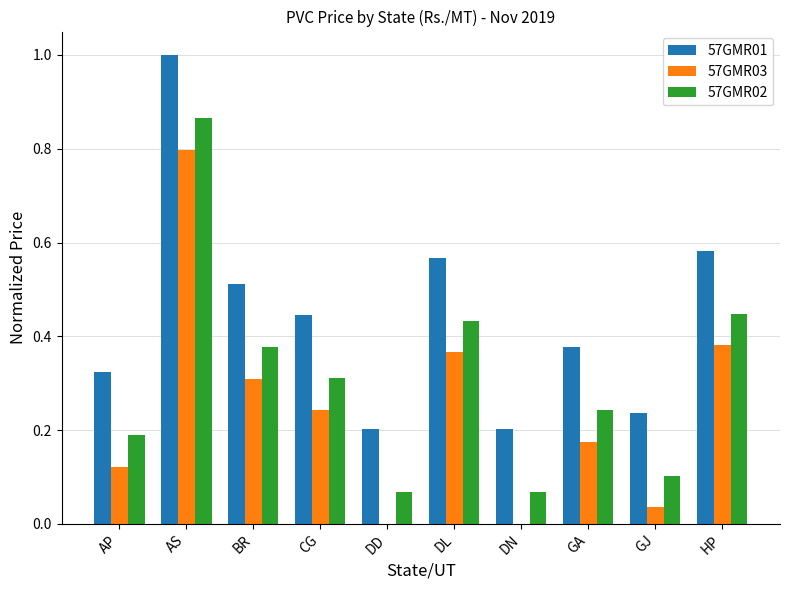

What is the sum of all 57GMR03 values?

2.4